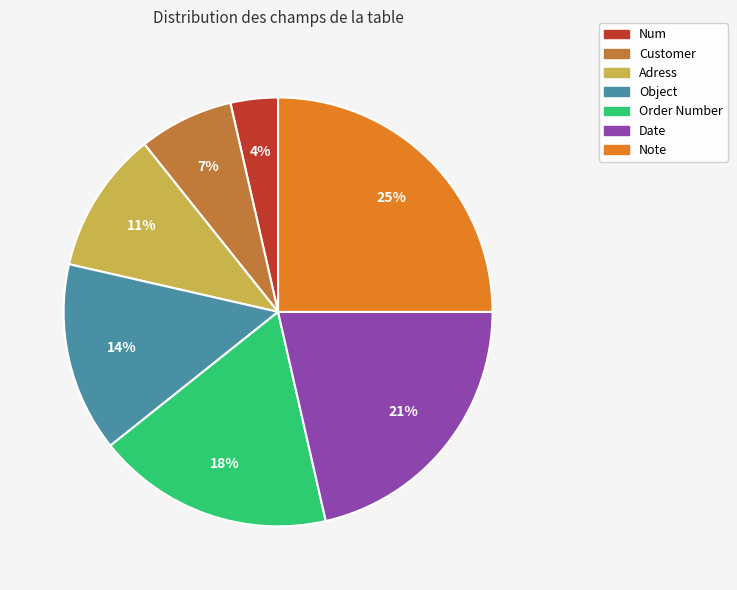

Do Customer and Date together represent more than half of the pie?

No